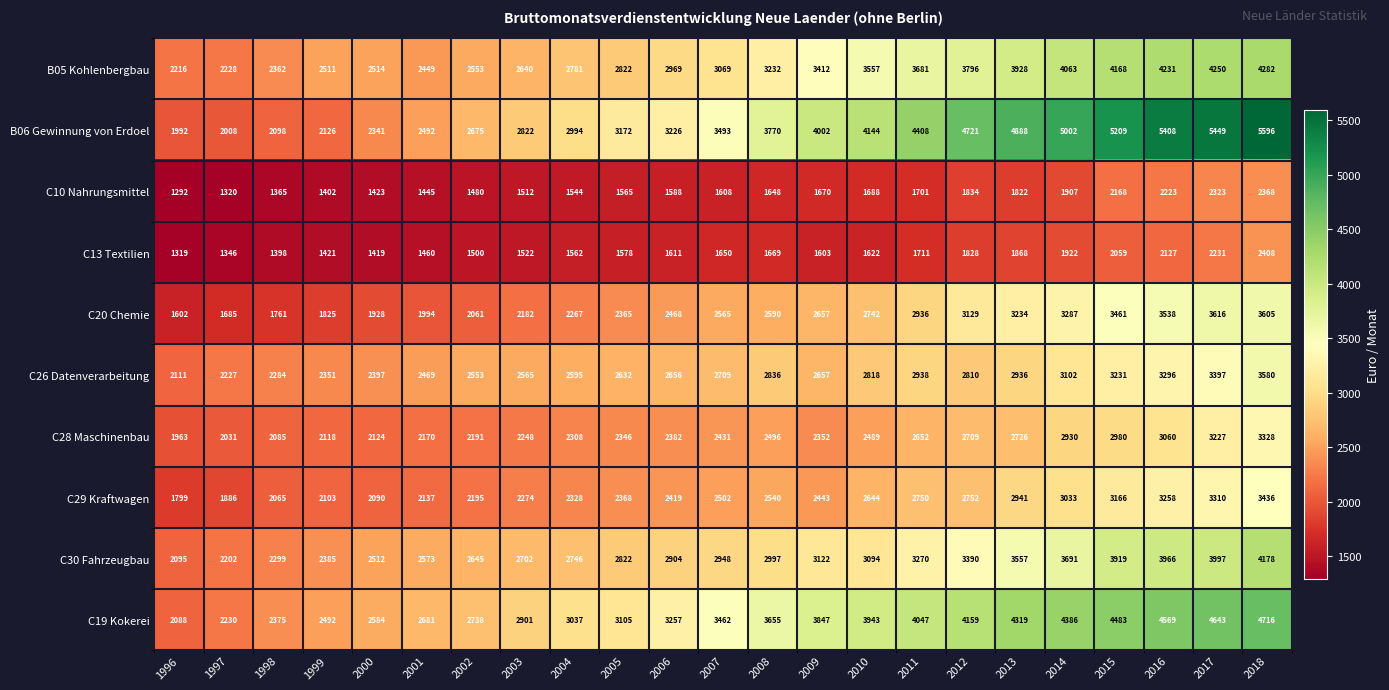

Where is B05 Kohlenbergbau nearest to the value 3249?

2008